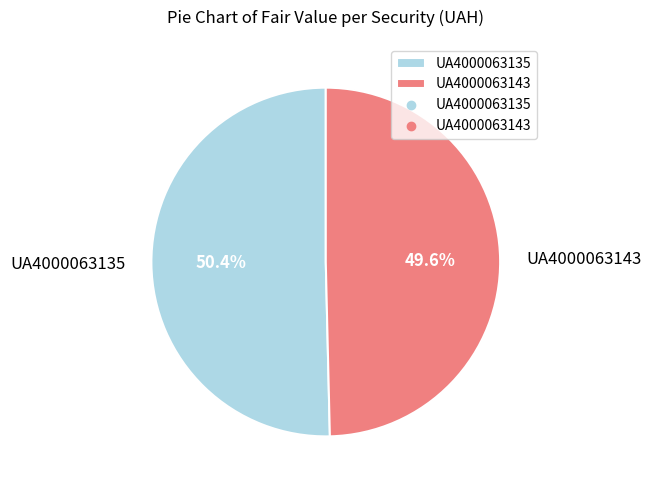

Does UA4000063135 account for over 50% of the chart?

Yes